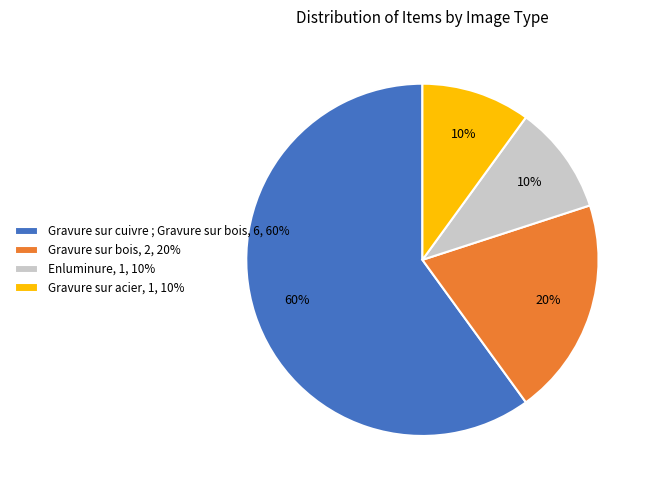

To the nearest percent, what percentage of the pie is Gravure sur acier, 1, 10%?

10%